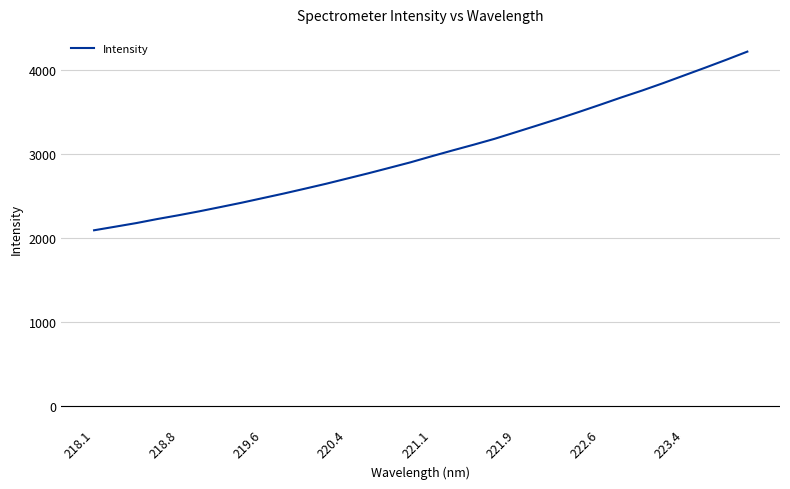

What is the smallest value displayed?

2091.2